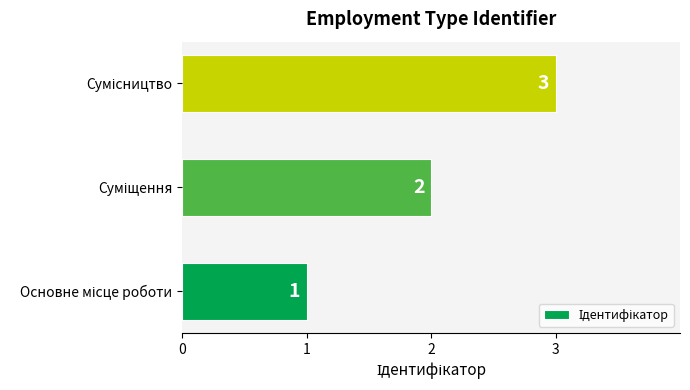

Are the bars horizontal?

Yes